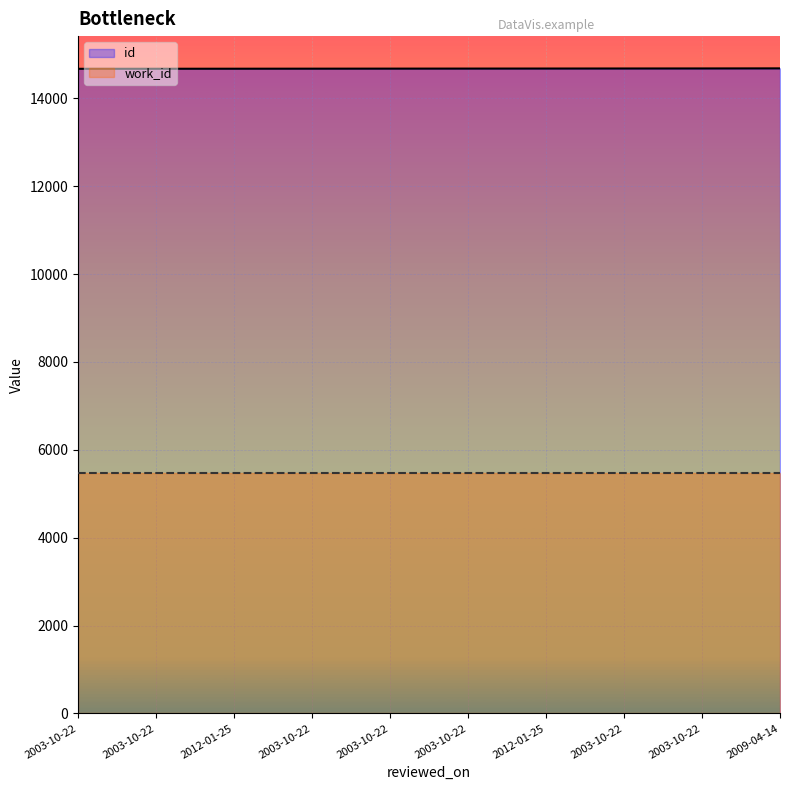

What is the label of the 2nd point from the left?

2003-10-22